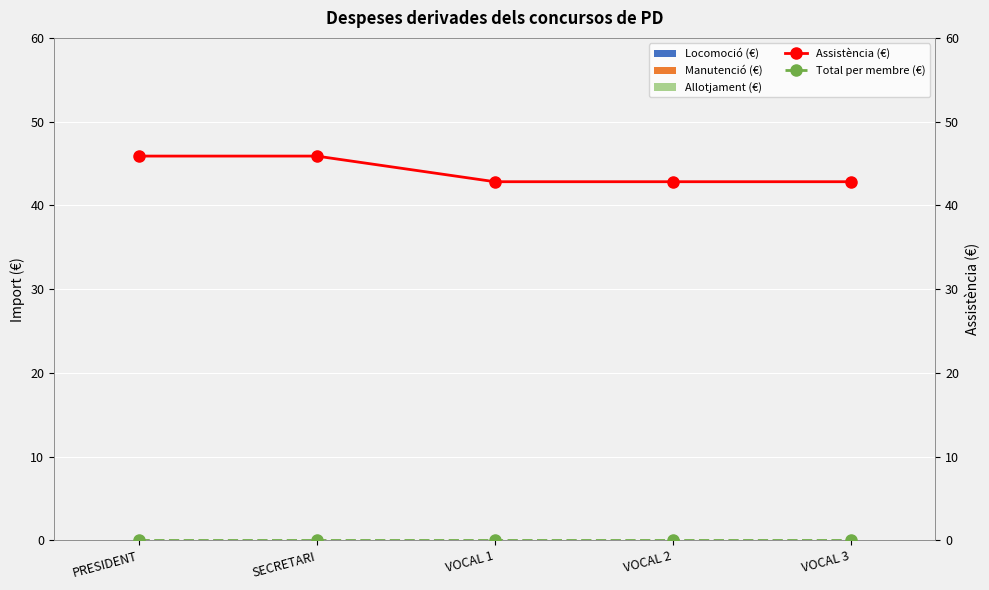

Rank the series at VOCAL 1 from lowest to highest value.

Locomoció (€), Manutenció (€), Allotjament (€), Total per membre (€), Assistència (€)